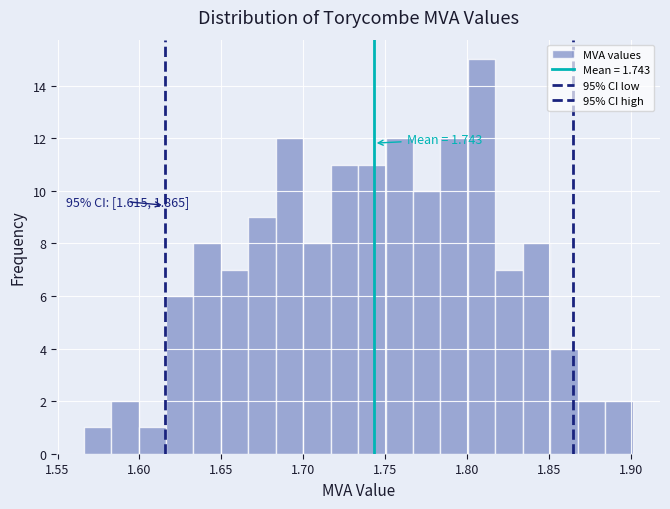

Read against the x-axis, roughly where is the centre of the tallest bar?

1.810